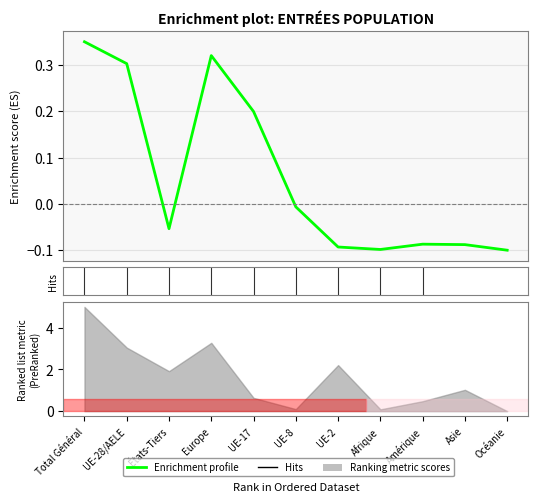

How many negative values are there?

7